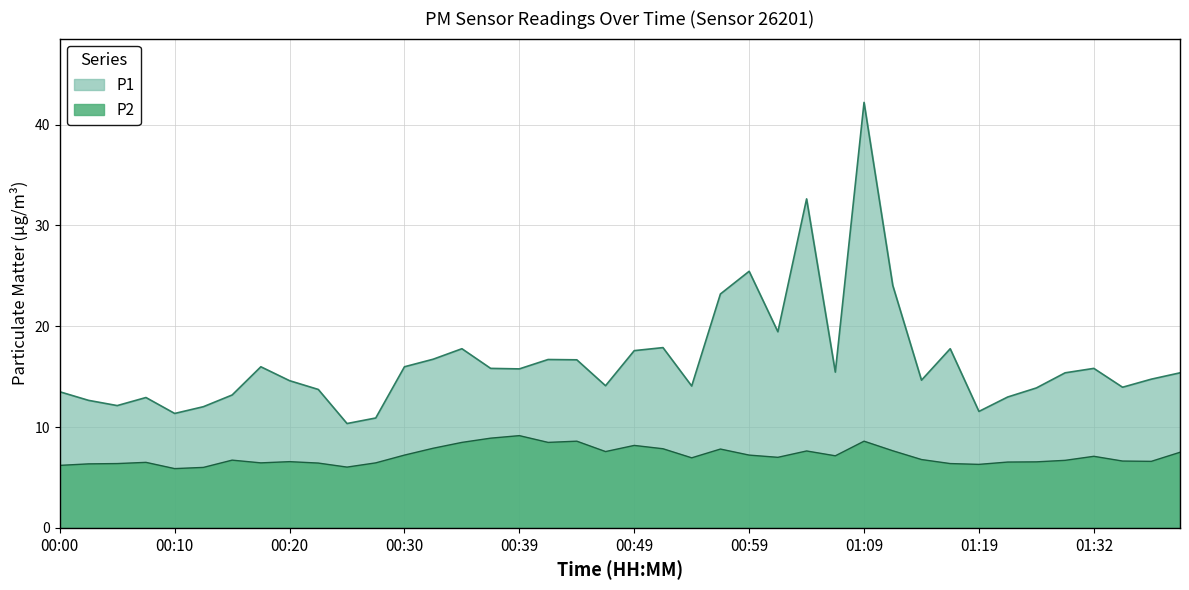

Which category has the lowest value across all series?

00:10